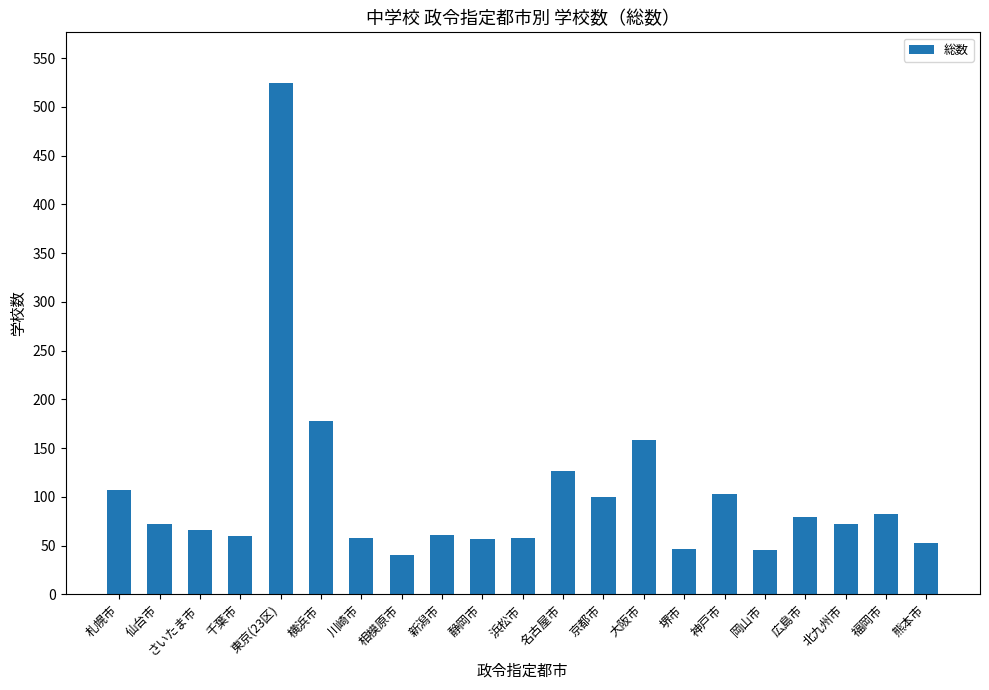

What is the change in value from 新潟市 to 名古屋市?

+66